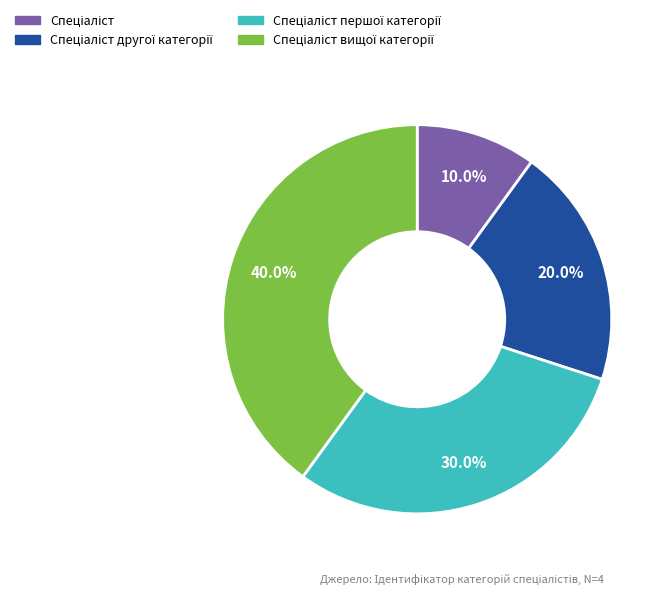

Does any single category account for the majority?

No